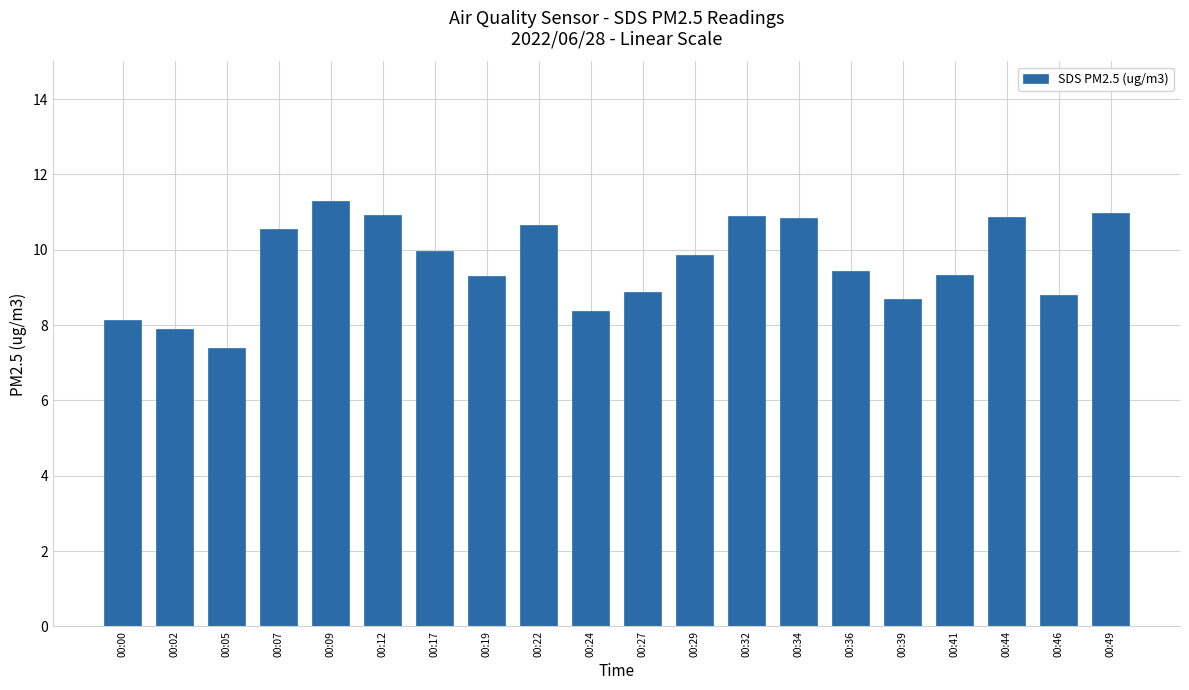

Where does the data first go above 9?

00:07